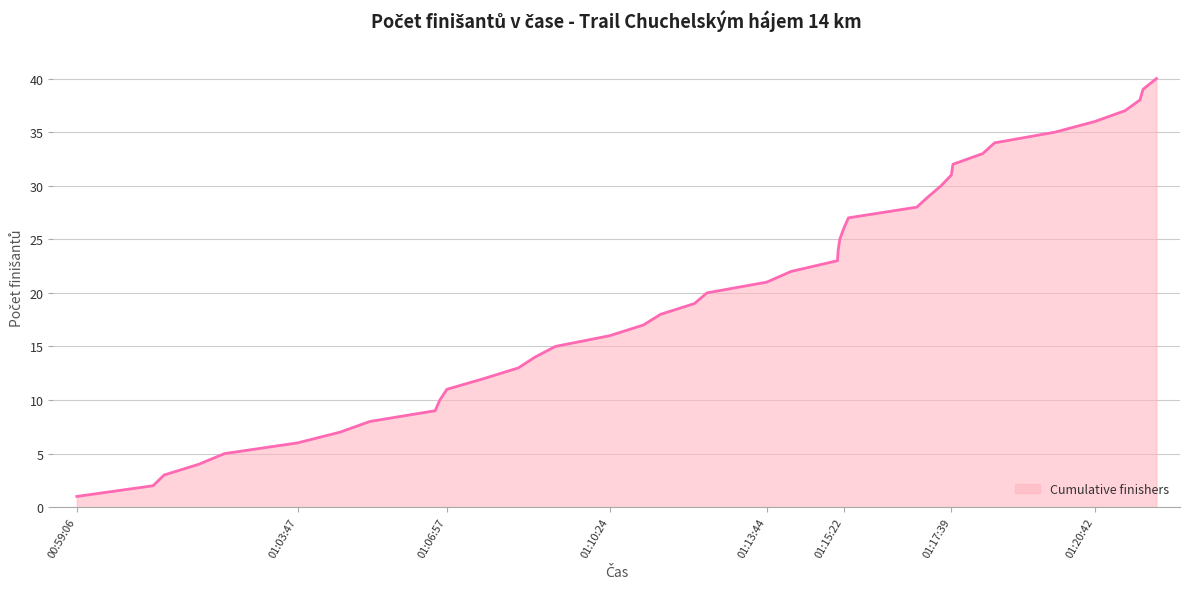

What is the greatest value displayed?

40